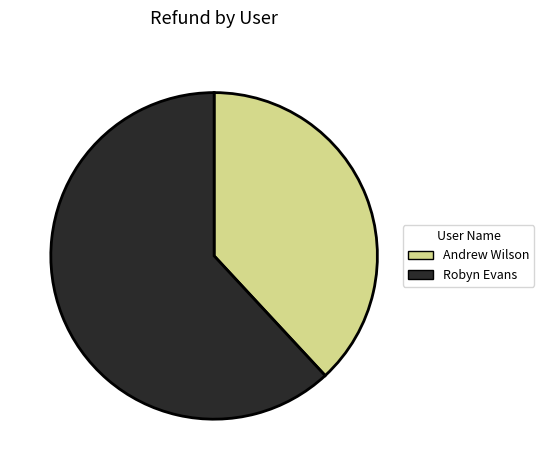

True or false: Andrew Wilson accounts for 51% of the total.

False